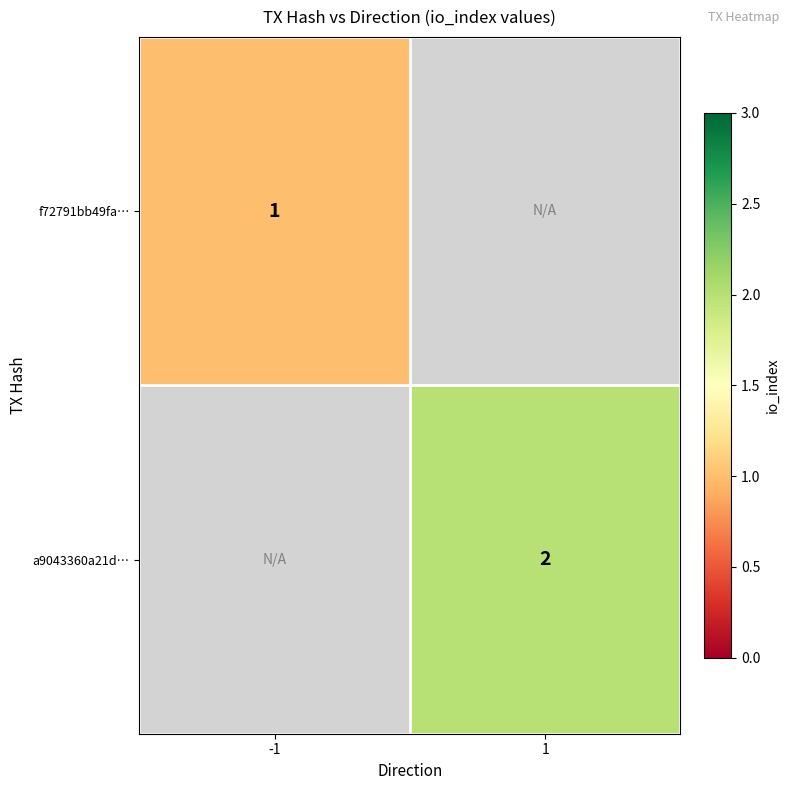

The a9043360a21d… series shows 2 at 1. True or false?

True